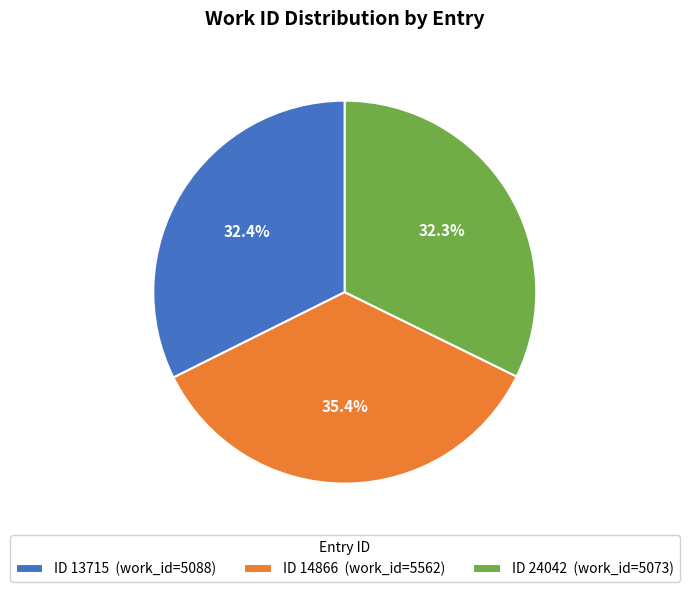

Which has a higher value, ID 14866 (work_id=5562) or ID 24042 (work_id=5073)?

ID 14866 (work_id=5562)